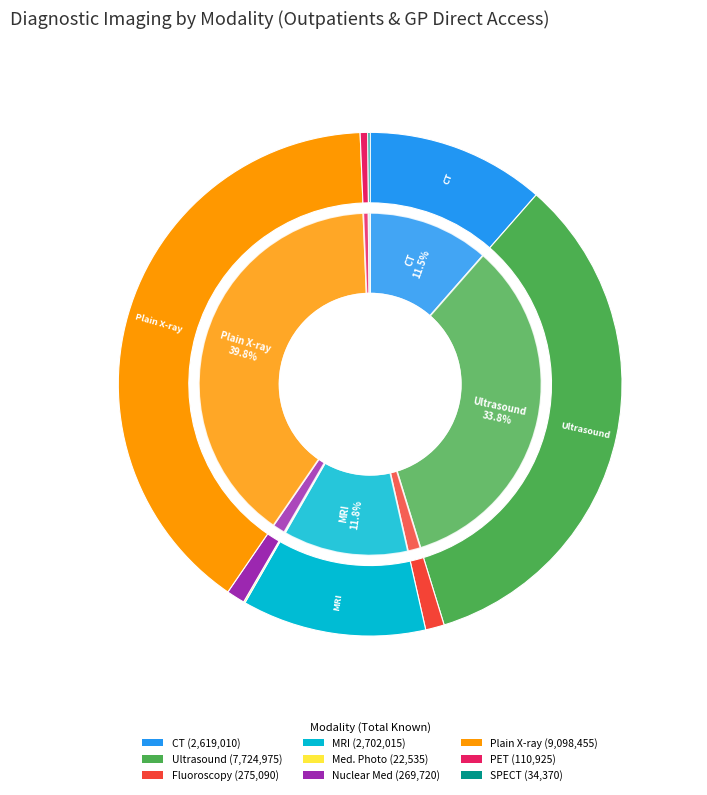

Which slice is the smallest?

Medical Photography